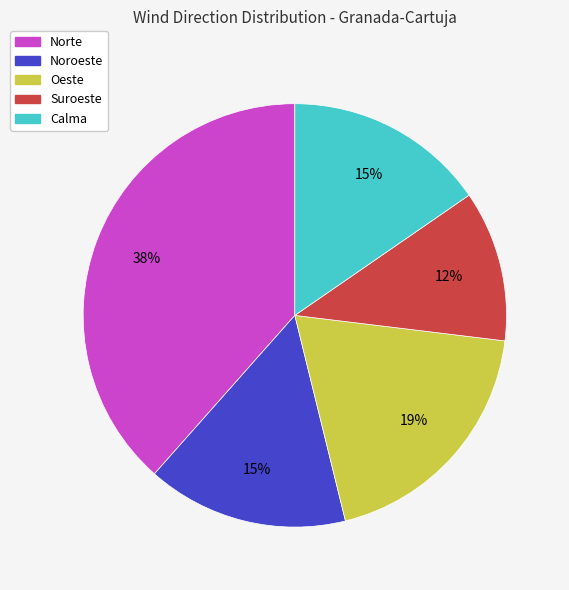

Does any single category account for the majority?

No